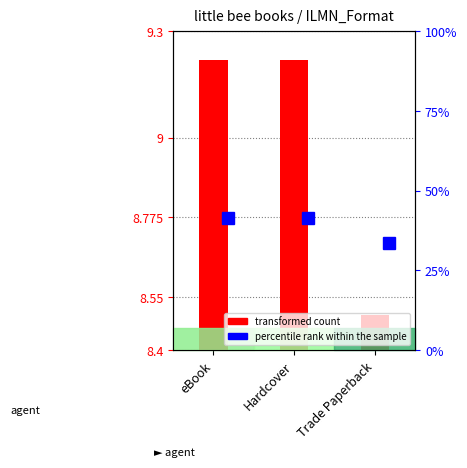

Count the values in the range 8 to 9.

1